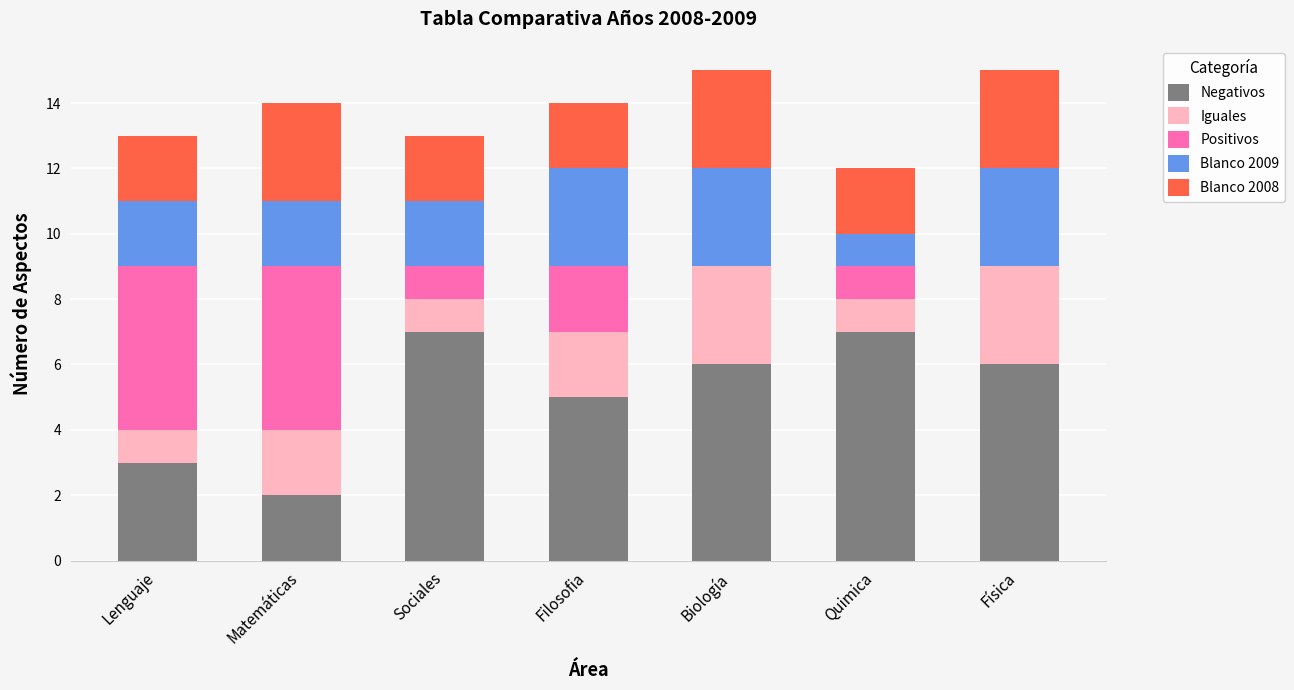

What is the total value across all series at Lenguaje?

13